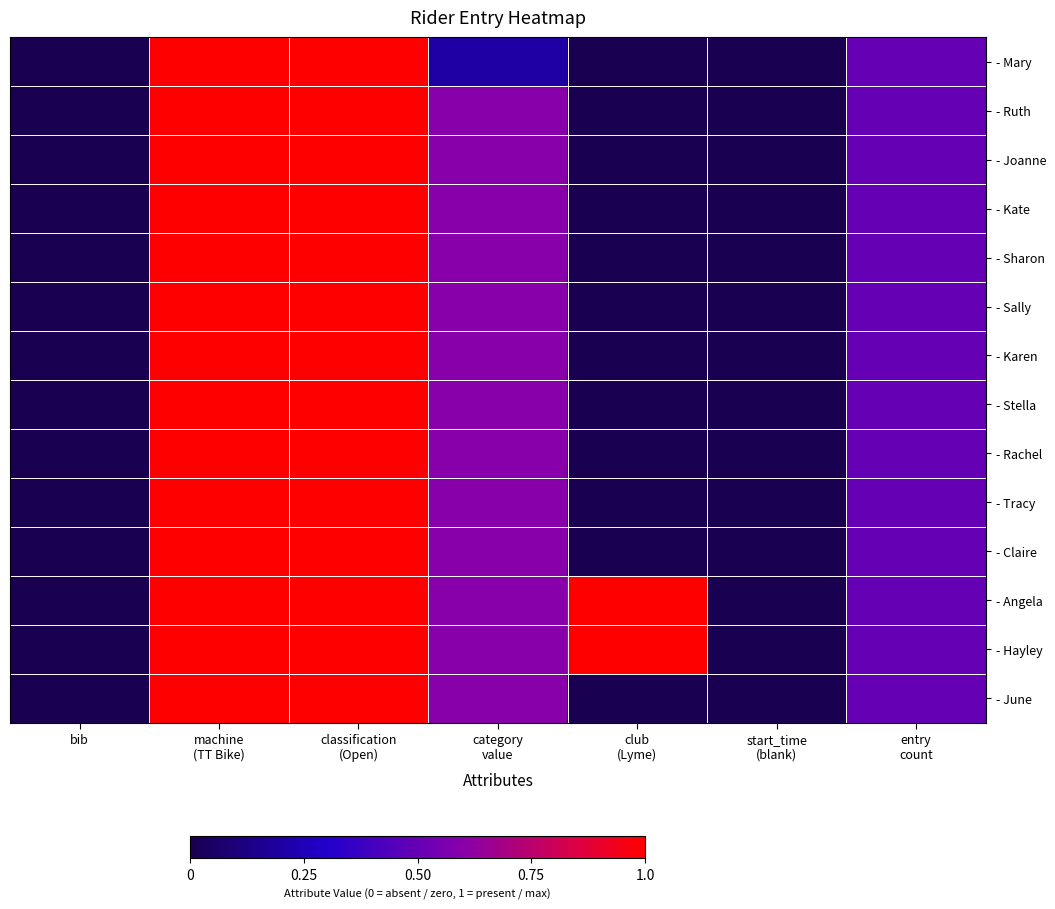

How many distinct data groups are displayed?

14